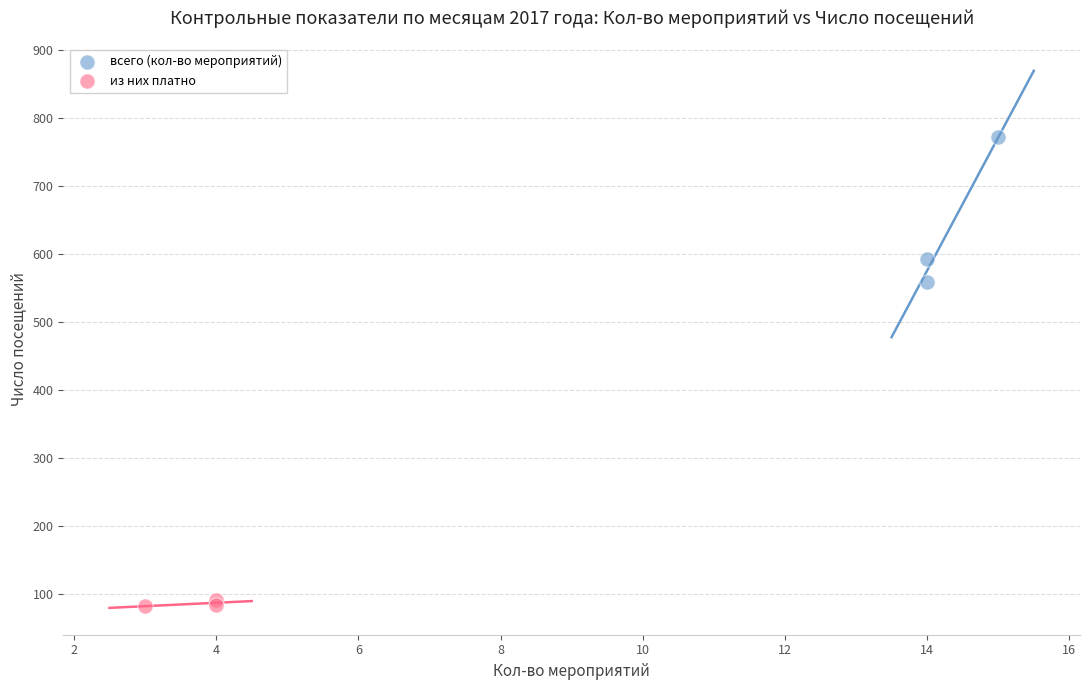

Which series has the widest spread of Y values?

всего (кол-во мероприятий)